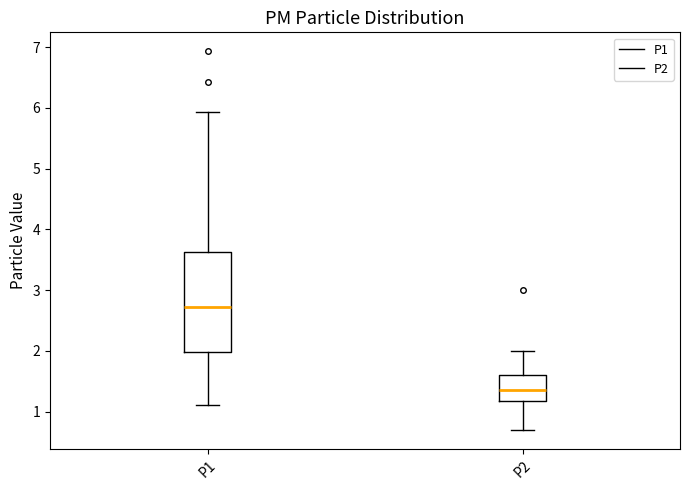

Reading left to right, read every box against the y-axis: the position of its median line, the range the box covers, and the ends of its whiskers. The values are not printed on the chart, so give them approximately, as read against the axis.

P1: median 2.7, box 2.0 to 3.6, whiskers 1.1 to 5.9
P2: median 1.4, box 1.2 to 1.6, whiskers 0.7 to 2.0